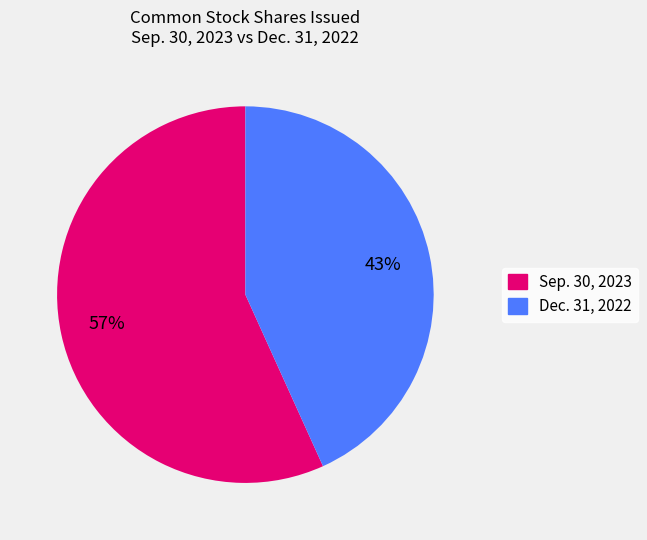

Is it true that Sep. 30, 2023 is 57% of the pie?

True